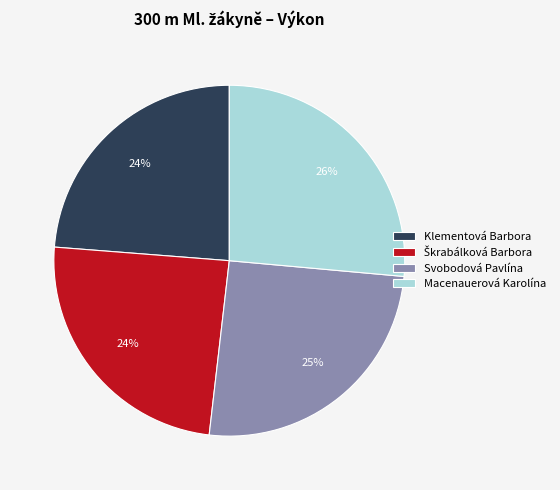

Count the number of slices in the pie.

4